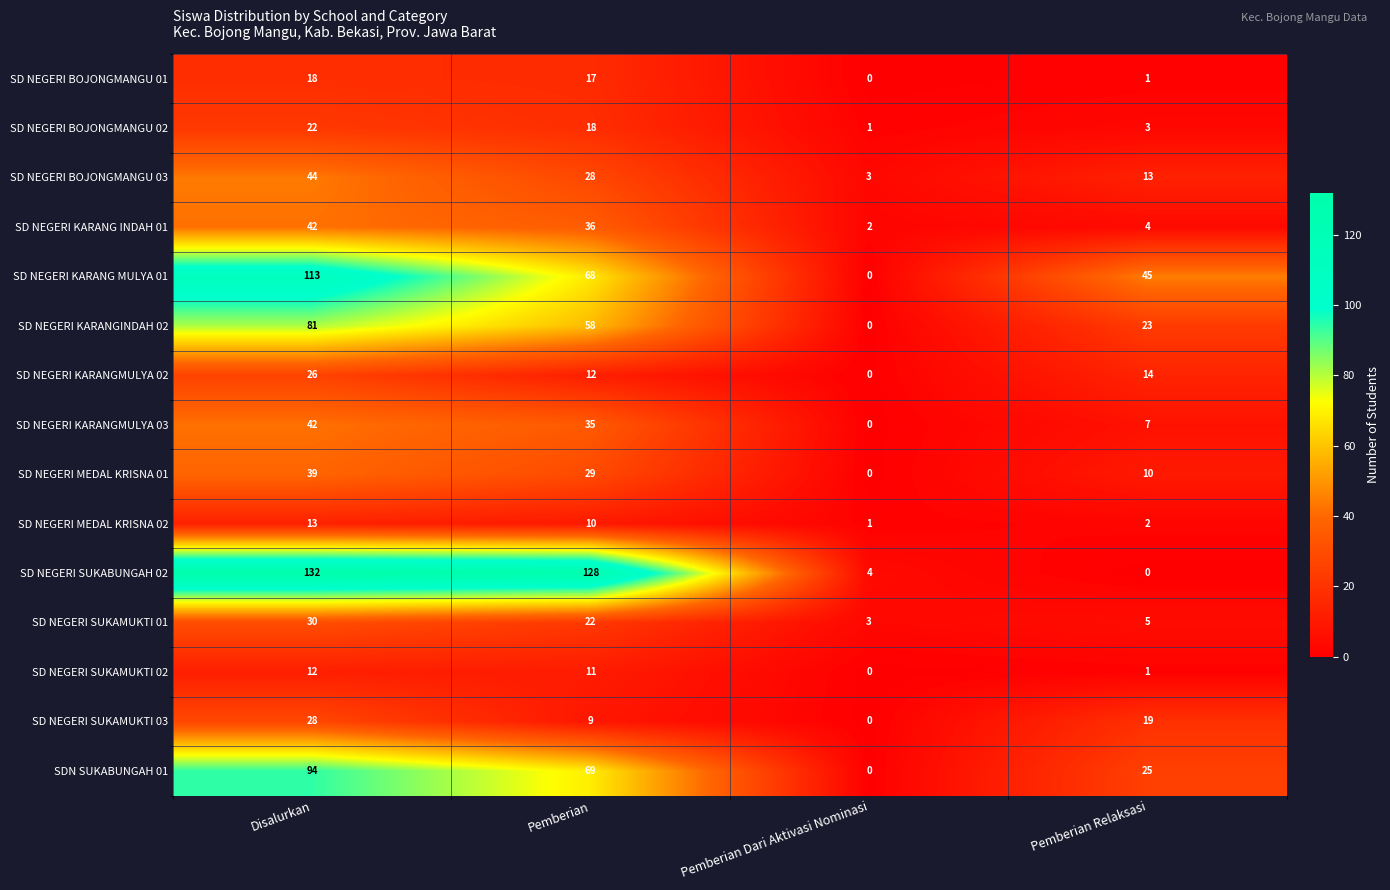

What is the highest value of the SD NEGERI SUKAMUKTI 01 series?

30